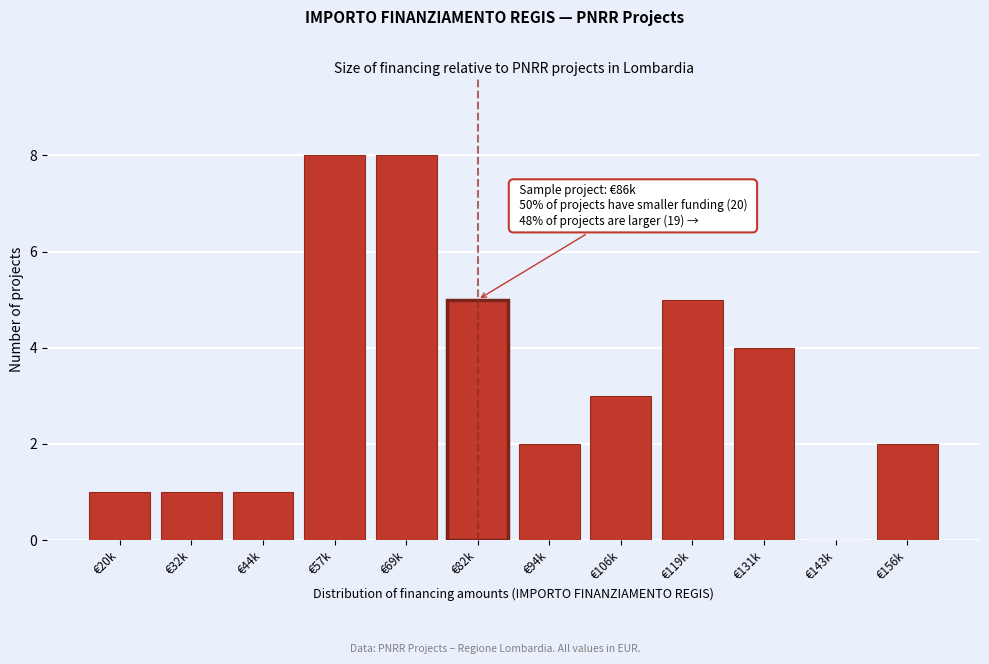

Reading left to right, transcribe all the data shown in this chart.

€20k=1	€32k=1	€44k=1	€57k=8	€69k=8	€82k=5	€94k=2	€106k=3	€119k=5	€131k=4	€143k=0	€156k=2